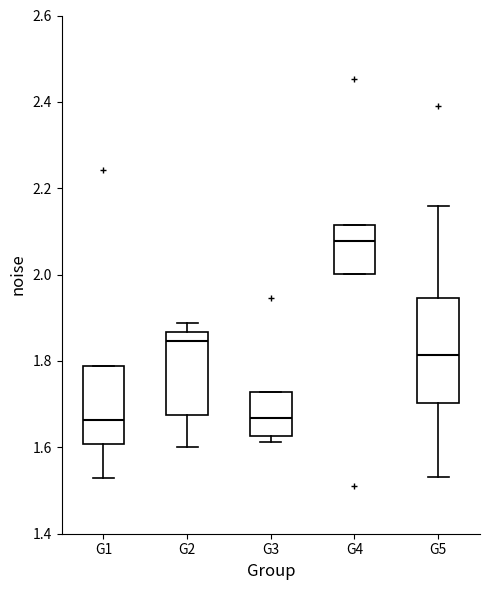

Reading left to right, transcribe this box plot: for each box, give where its median line is, the range the box spans, and where its two whiskers end, as read against the y-axis. The values are not printed on the chart, so give them approximately, as read against the axis.

G1: median 1.66, box 1.60 to 1.78, whiskers 1.52 to 1.78
G2: median 1.84, box 1.68 to 1.86, whiskers 1.60 to 1.88
G3: median 1.66, box 1.62 to 1.72, whiskers 1.62 (just below the box's lower edge) to 1.72
G4: median 2.08, box 2.00 to 2.12, whiskers 2.00 to 2.12
G5: median 1.82, box 1.70 to 1.94, whiskers 1.54 to 2.16